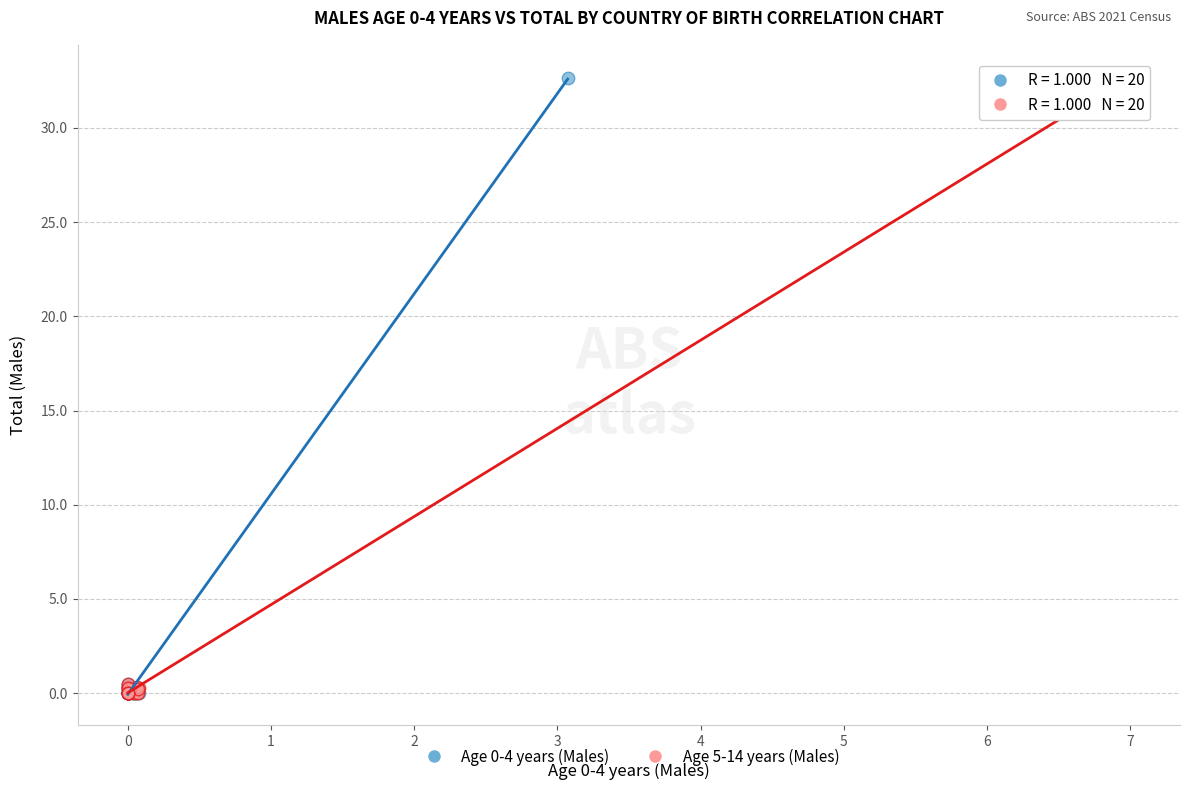

Which series has the largest Y range (max minus min)?

Age 5-14 years (Males)